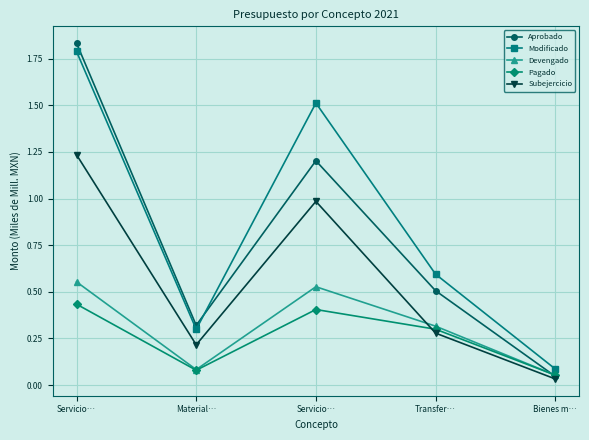

Which has a higher value, Servicio… or Transfer…?

Servicio…